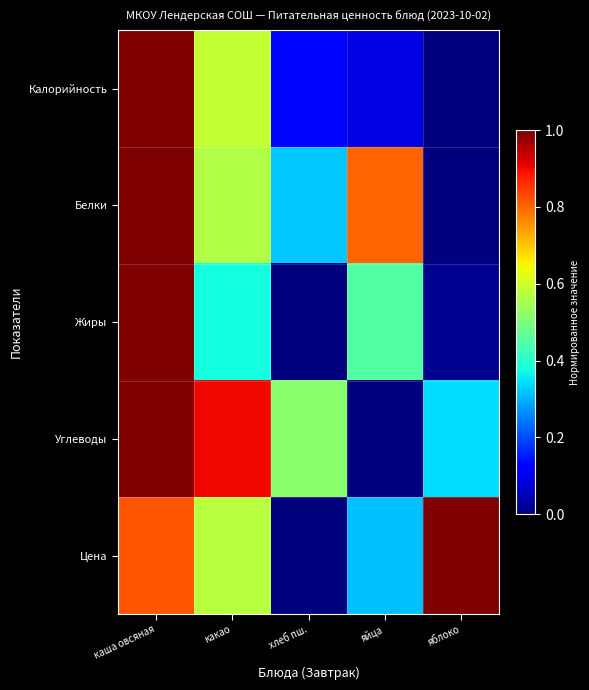

Which has a higher value, какао or хлеб пш.?

какао